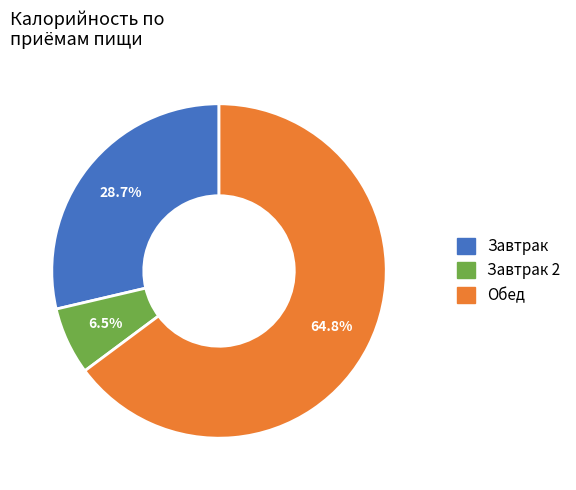

Is there a majority slice in this chart?

Yes